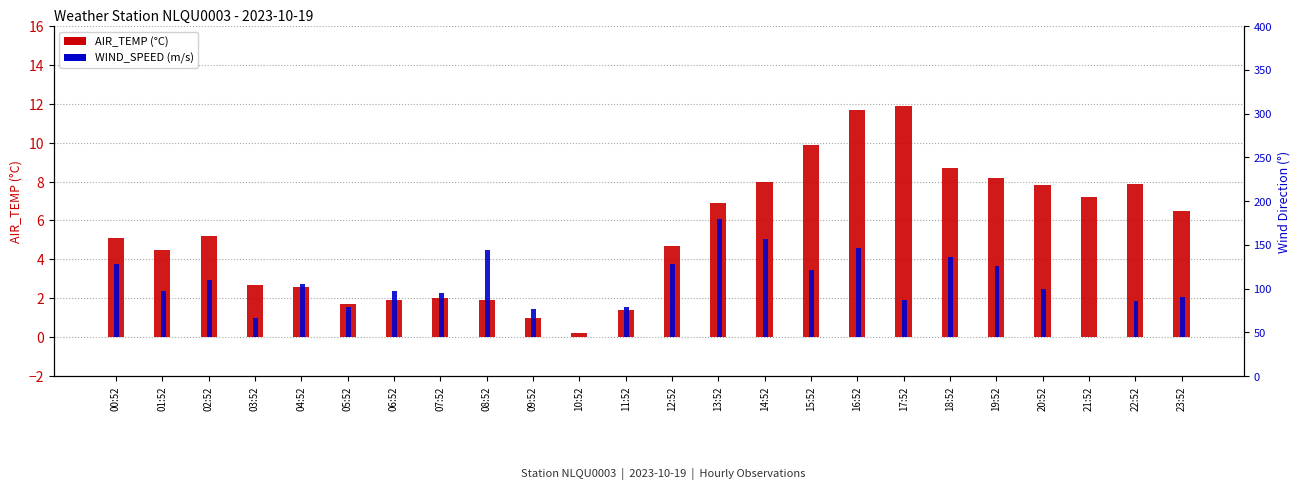

Where is WIND_SPEED nearest to the value 3?

02:52